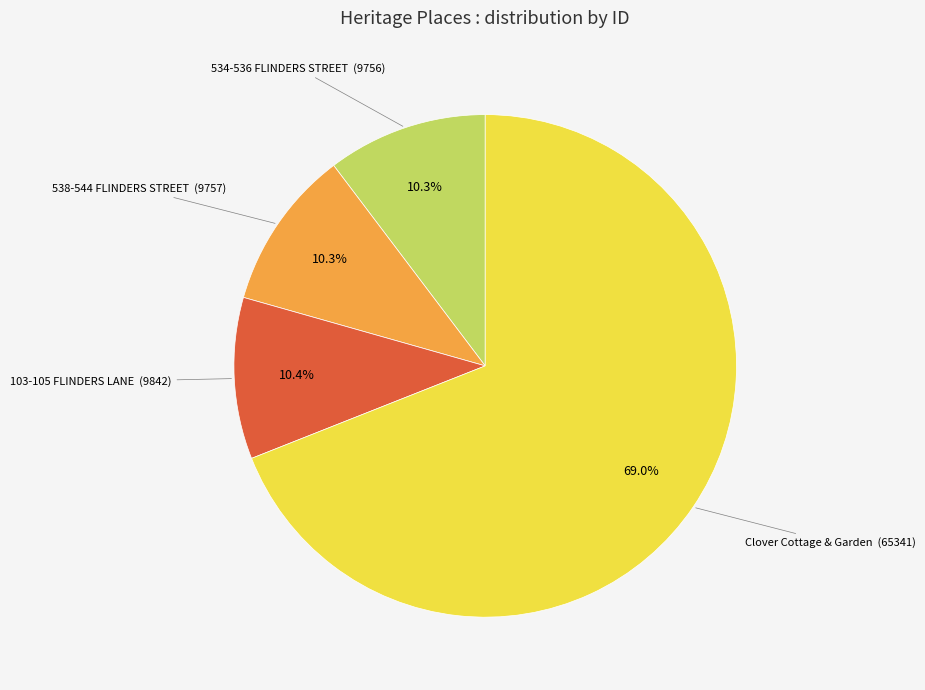

Does 538-544 FLINDERS STREET account for over 50% of the chart?

No